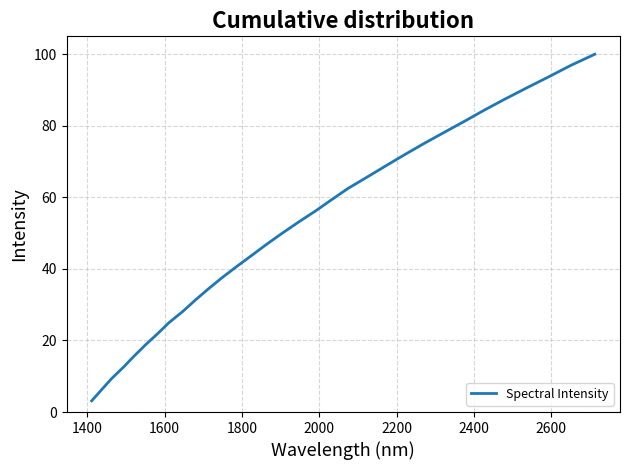

True or false: there are more than 0 points higher than both neighbors.

False